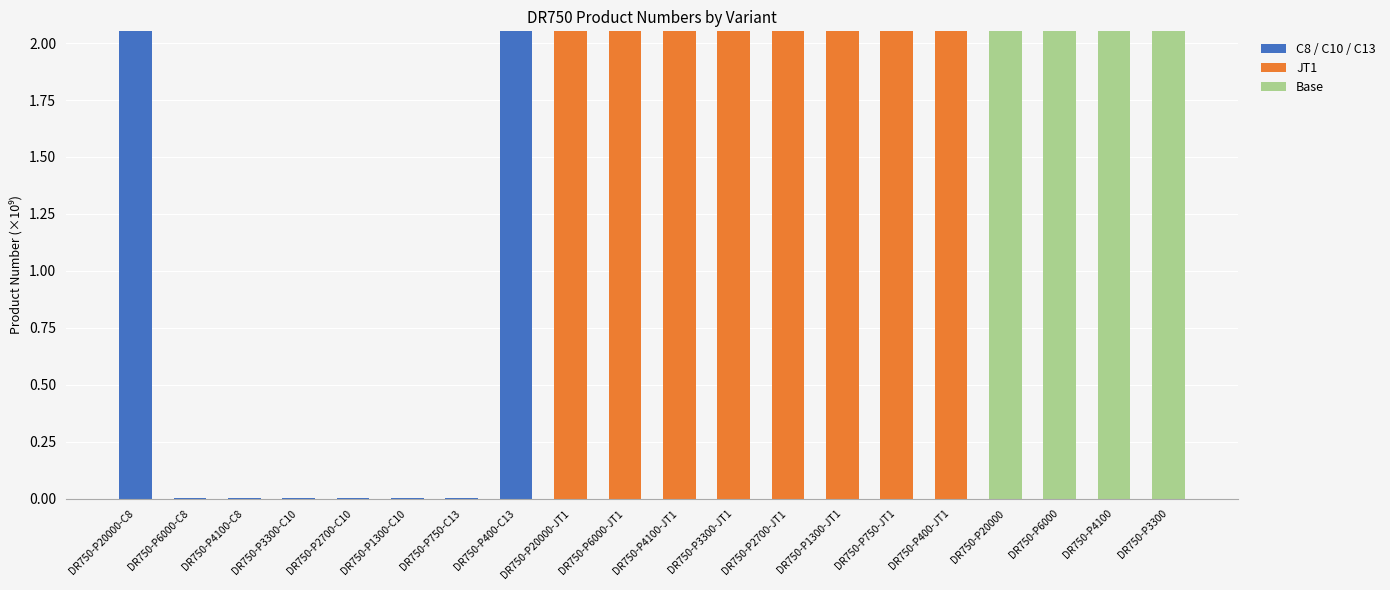

How many data points does each series have?

20